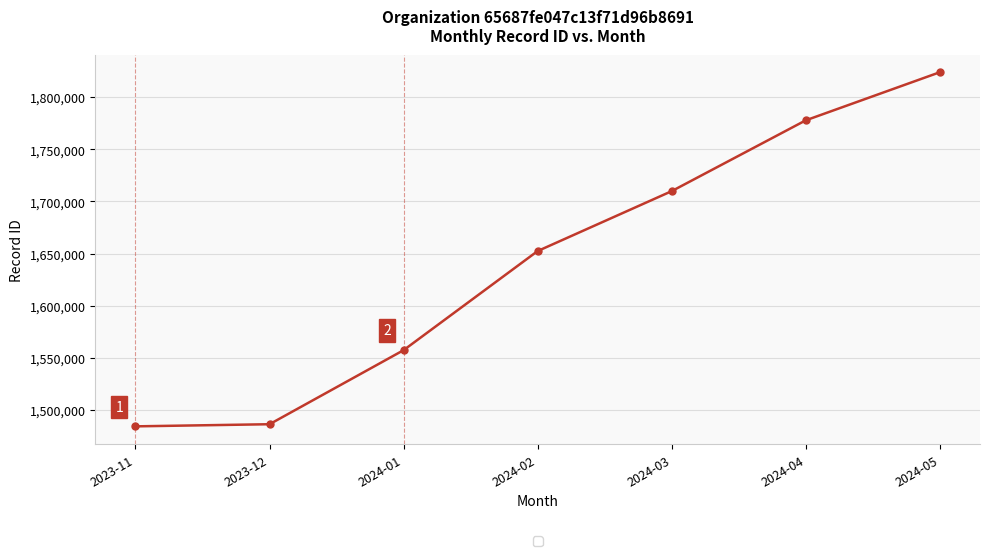

Reading right to left, list all the values displayed in this chart.

2024-05=1823923	2024-04=1777802	2024-03=1709884	2024-02=1652425	2024-01=1557357	2023-12=1486329	2023-11=1484287